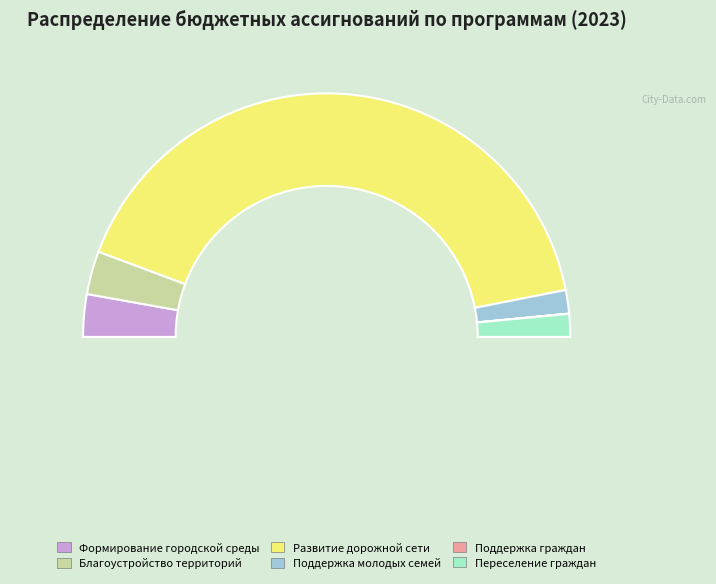

True or false: Развитие и содержание дорожной сети accounts for 69% of the total.

False